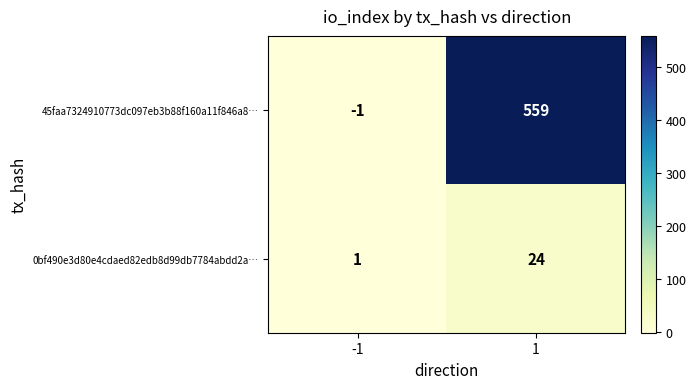

Count the number of categories in the chart.

2